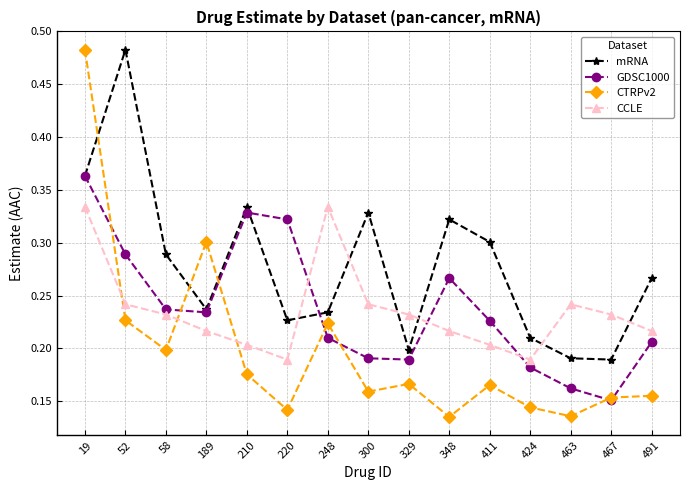

Does the chart display data point markers on the line(s)?

Yes